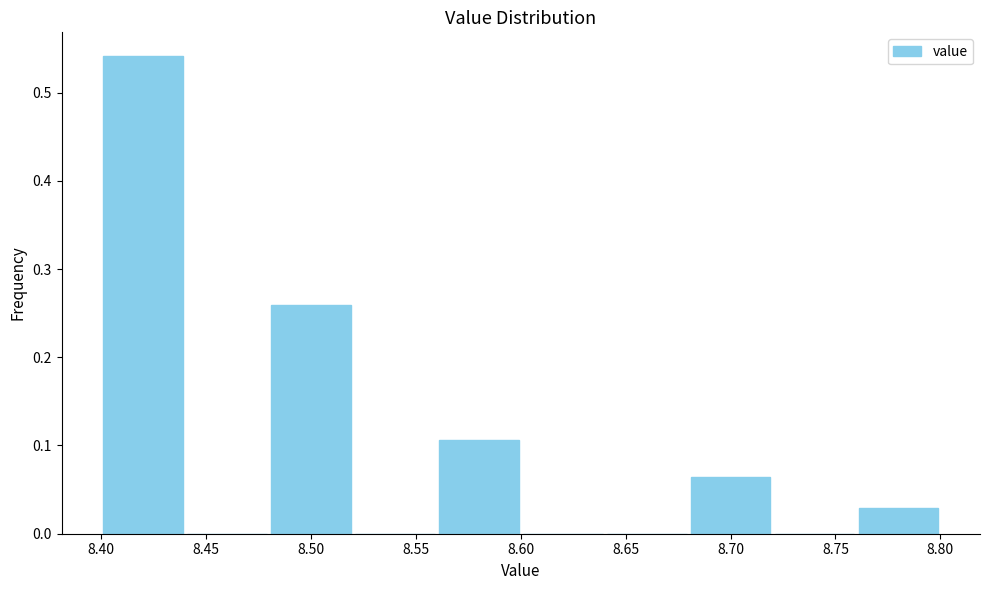

Reading left to right, list every bar in this chart as the range it spans on the x-axis followed by its height. The values are not printed on the chart, so give them approximately, as read against the axis.

8.40 to 8.44: 0.54
8.44 to 8.48: 0
8.48 to 8.52: 0.26
8.52 to 8.56: 0
8.56 to 8.60: 0.11
8.60 to 8.64: 0
8.64 to 8.68: 0
8.68 to 8.72: 0.06
8.72 to 8.76: 0
8.76 to 8.80: 0.03